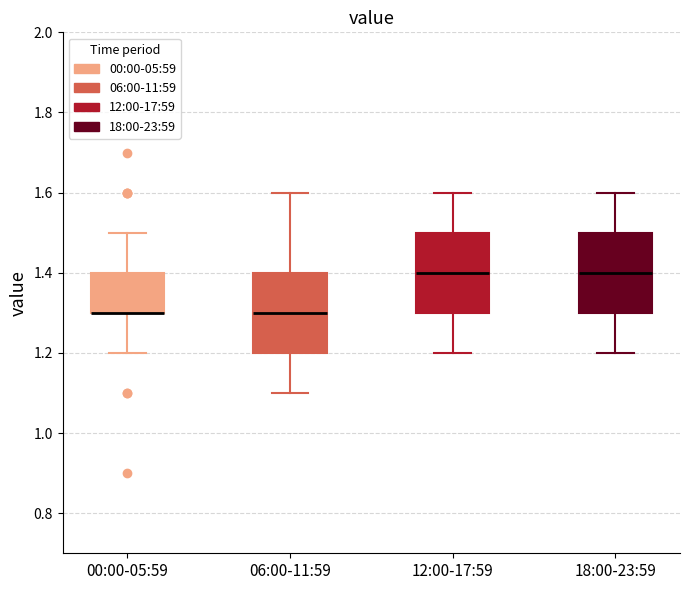

Reading left to right, transcribe this box plot: for each box, give where its median line is, the range the box spans, and where its two whiskers end, as read against the y-axis. The values are not printed on the chart, so give them approximately, as read against the axis.

00:00-05:59: median 1.3 (drawn on the box's lower edge), box 1.3 to 1.4, whiskers 1.2 to 1.5
06:00-11:59: median 1.3, box 1.2 to 1.4, whiskers 1.1 to 1.6
12:00-17:59: median 1.4, box 1.3 to 1.5, whiskers 1.2 to 1.6
18:00-23:59: median 1.4, box 1.3 to 1.5, whiskers 1.2 to 1.6